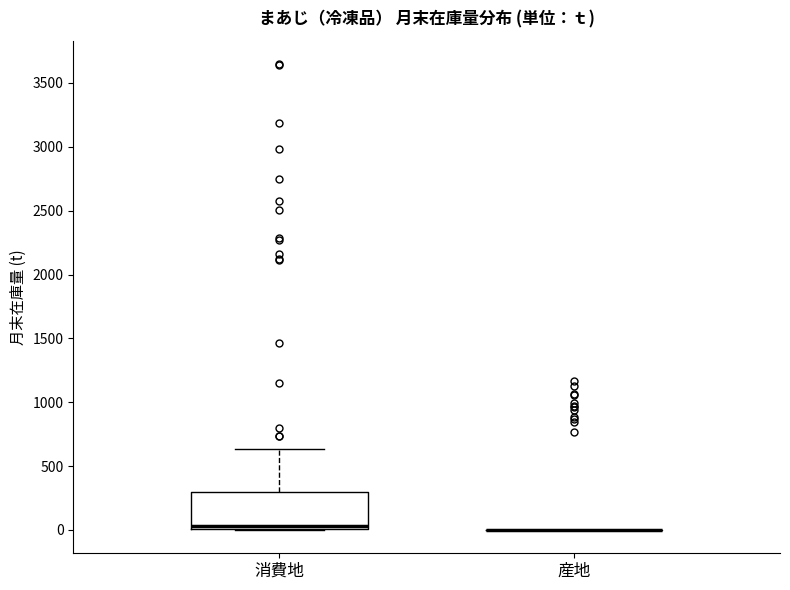

Reading left to right, read every box against the y-axis: the position of its median line, the range the box covers, and the ends of its whiskers. The values are not printed on the chart, so give them approximately, as read against the axis.

消費地: median 50, box 0 to 300, whiskers 0 to 650
産地: box collapsed to a line at 0, whiskers 0 to 0